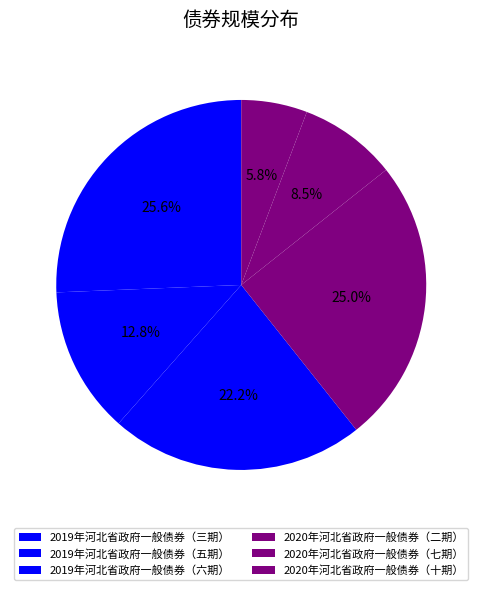

How many segments does this pie chart have?

6